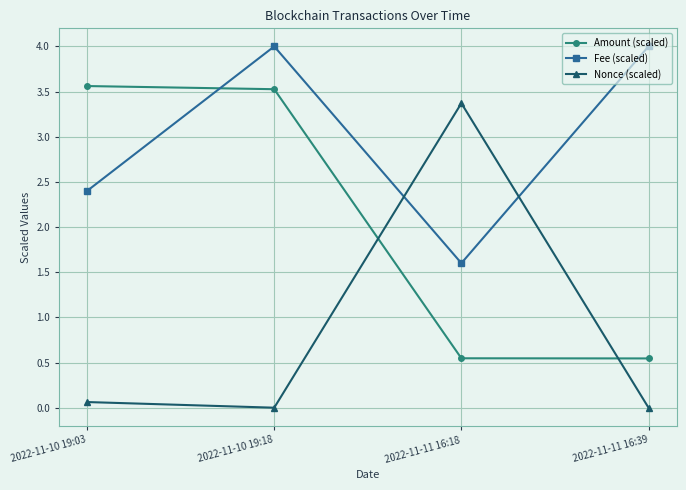

At which category is the sum across all series the highest?

2022-11-10 19:18